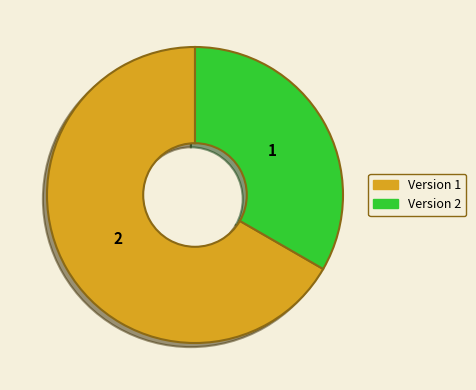

Is there any slice that represents more than half of the pie?

Yes